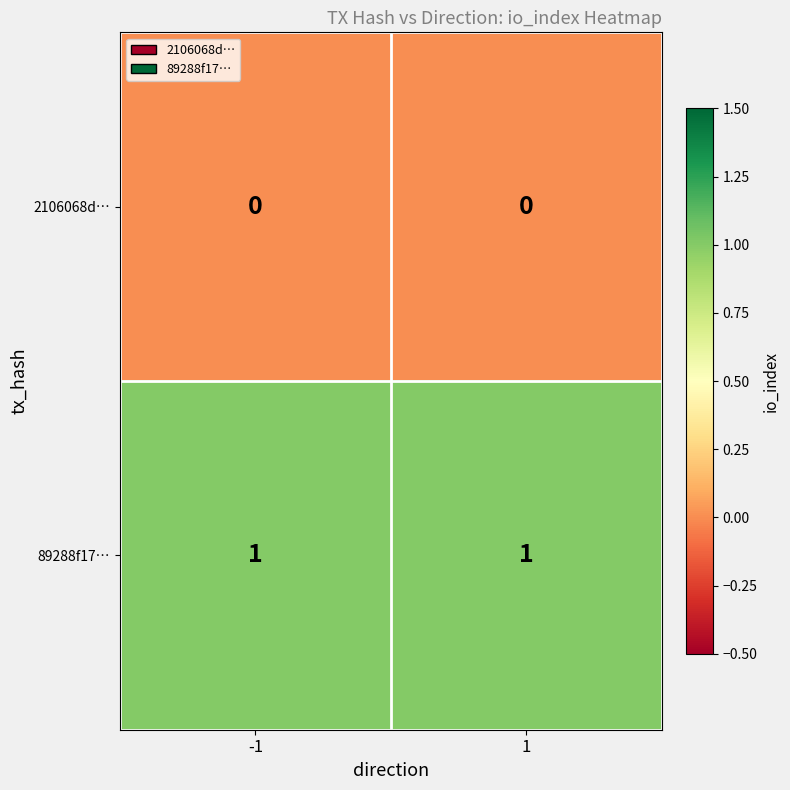

Count the number of data series in this chart.

2